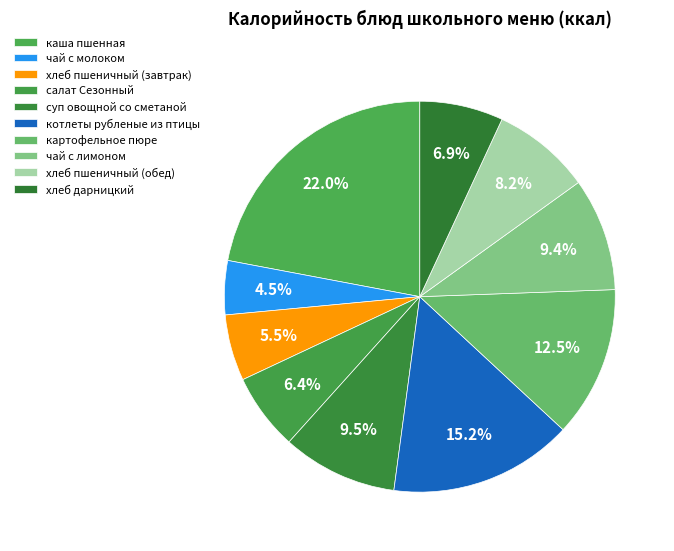

To the nearest percent, what percentage of the pie is каша пшенная?

22%